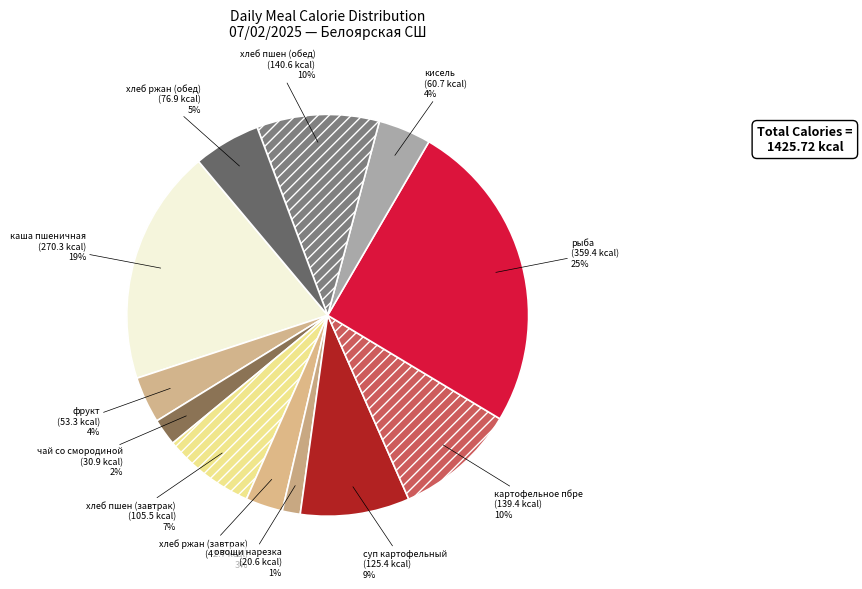

Count the number of slices in the pie.

12